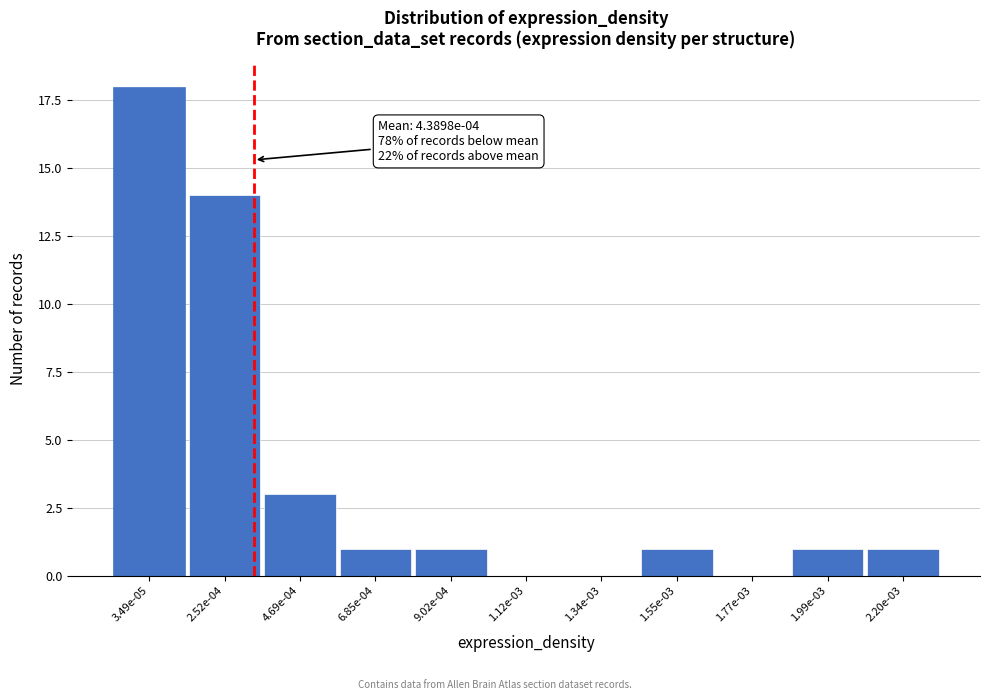

Reading left to right, list all the values displayed in this chart.

3.49e-05=18	2.52e-04=14	4.69e-04=3	6.85e-04=1	9.02e-04=1	1.12e-03=0	1.34e-03=0	1.55e-03=1	1.77e-03=0	1.99e-03=1	2.20e-03=1